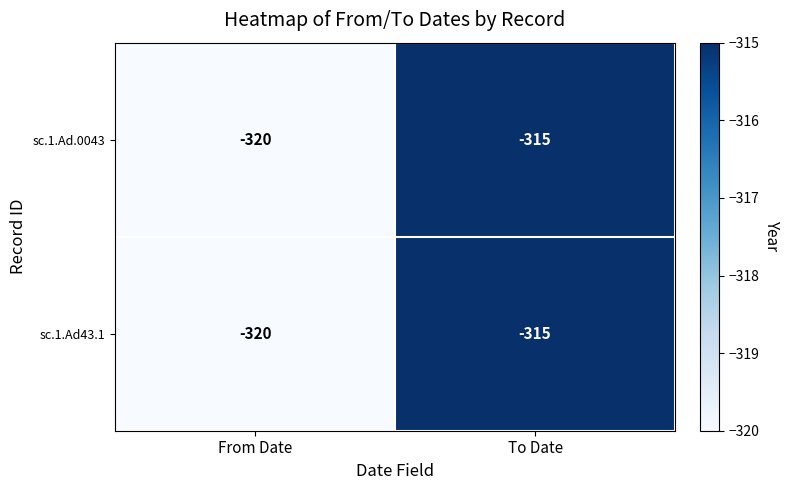

What is the maximum value shown in the chart?

-315